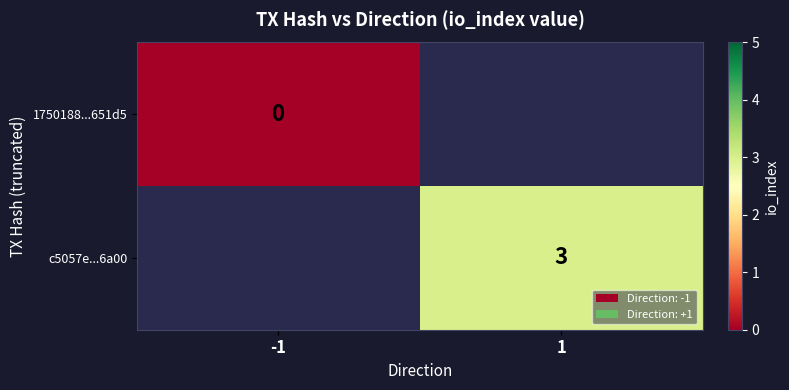

The value of c5057e...6a00 at 1 is 3. True or false?

True